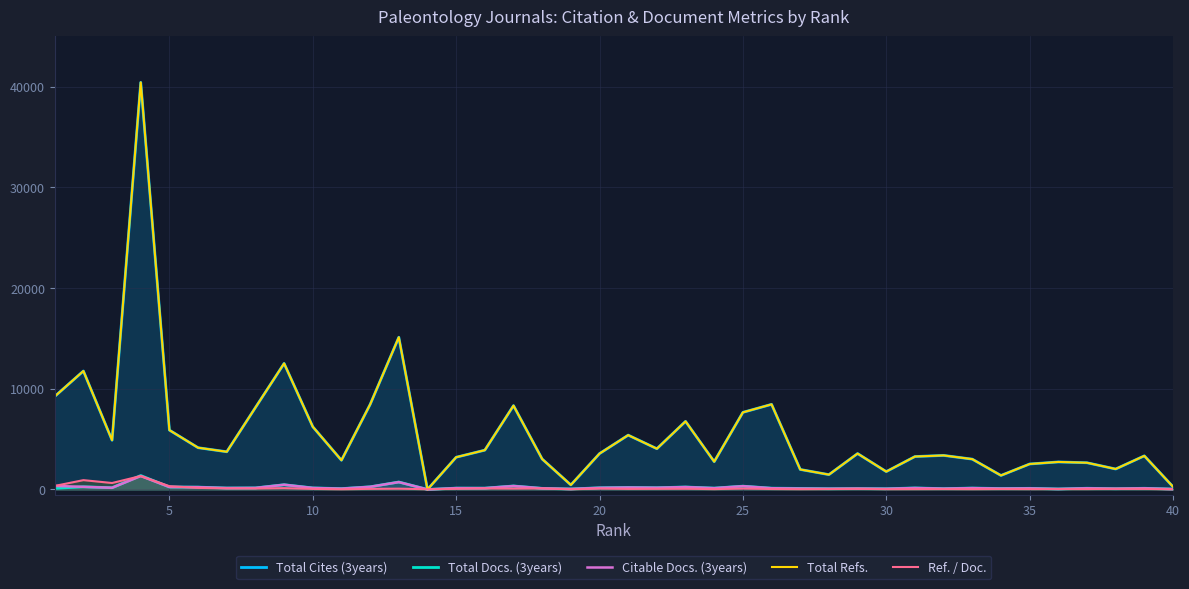

What is the maximum value for Ref. / Doc.?

1335